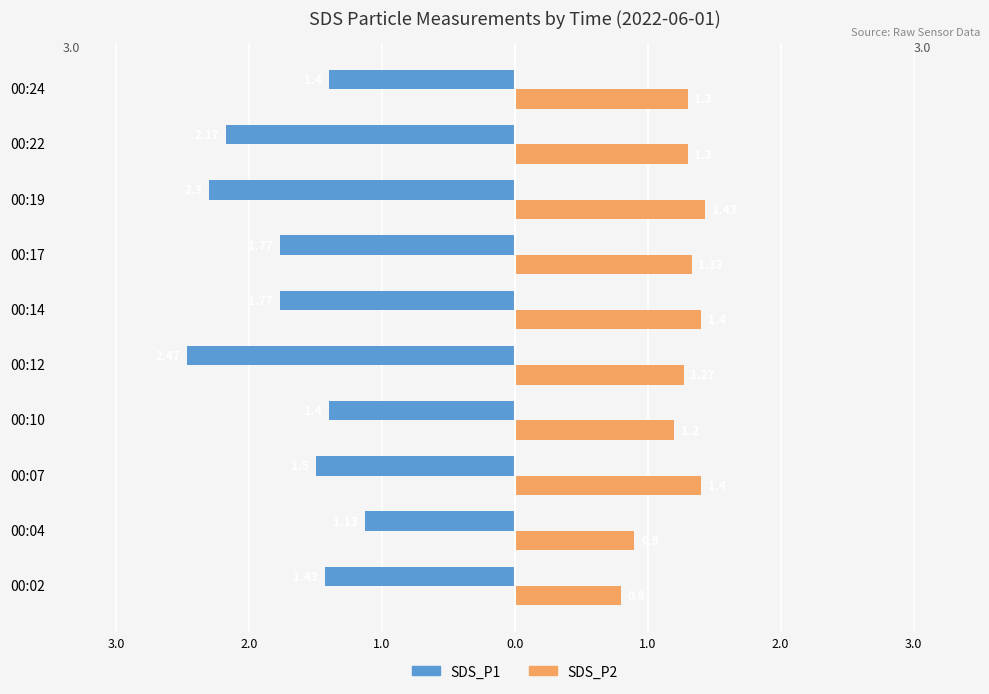

What are all the series names shown in the legend?

SDS_P1, SDS_P2